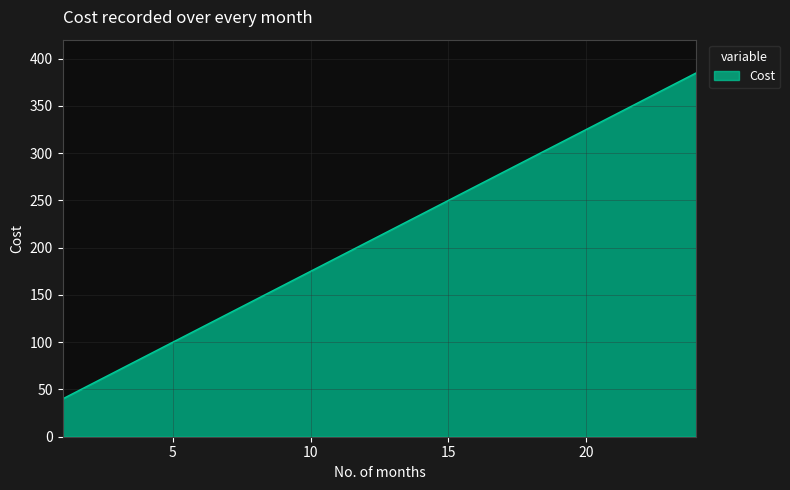

What is the minimum value shown in the chart?

40